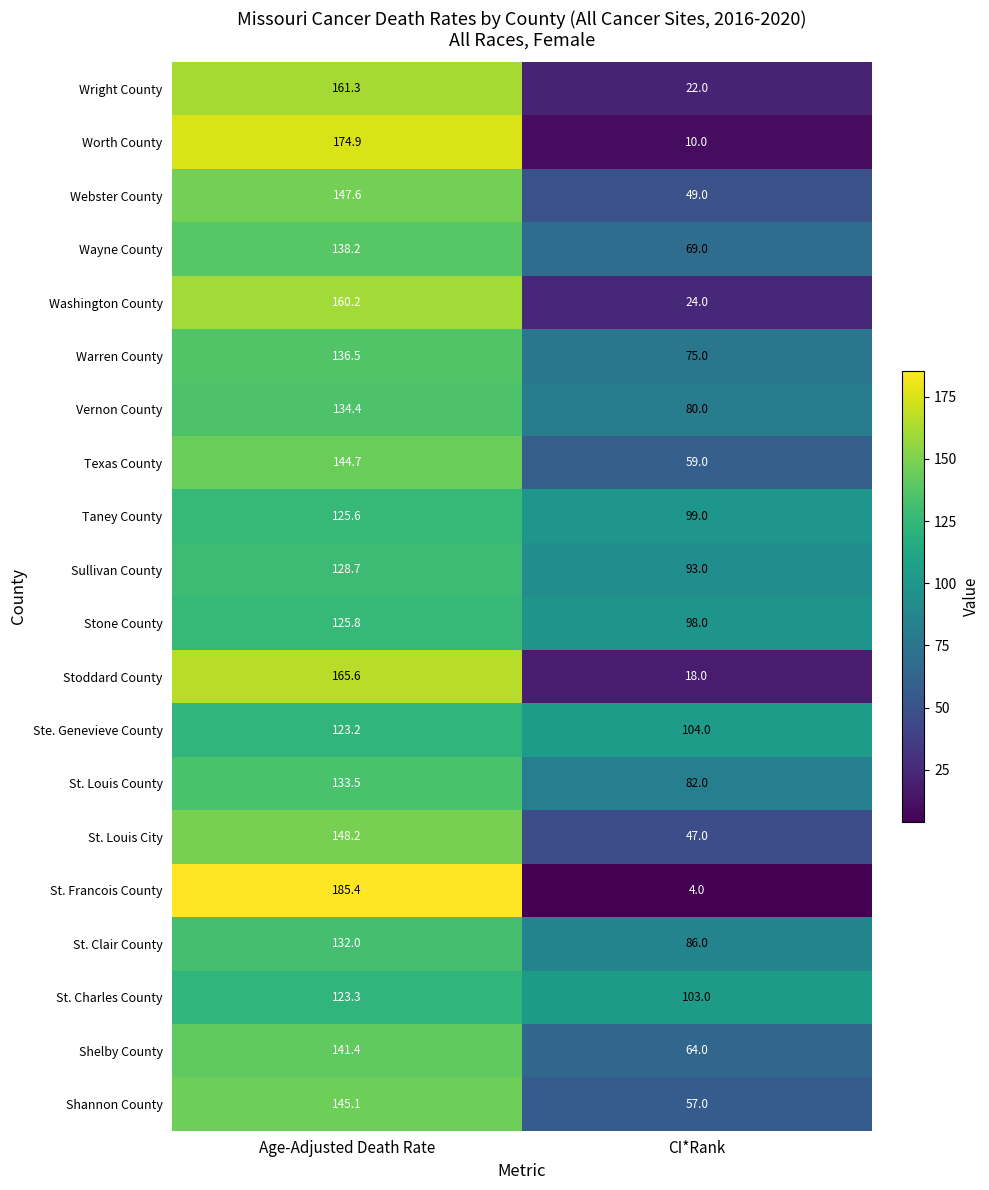

At which category is the sum across all series the highest?

Age-Adjusted Death Rate